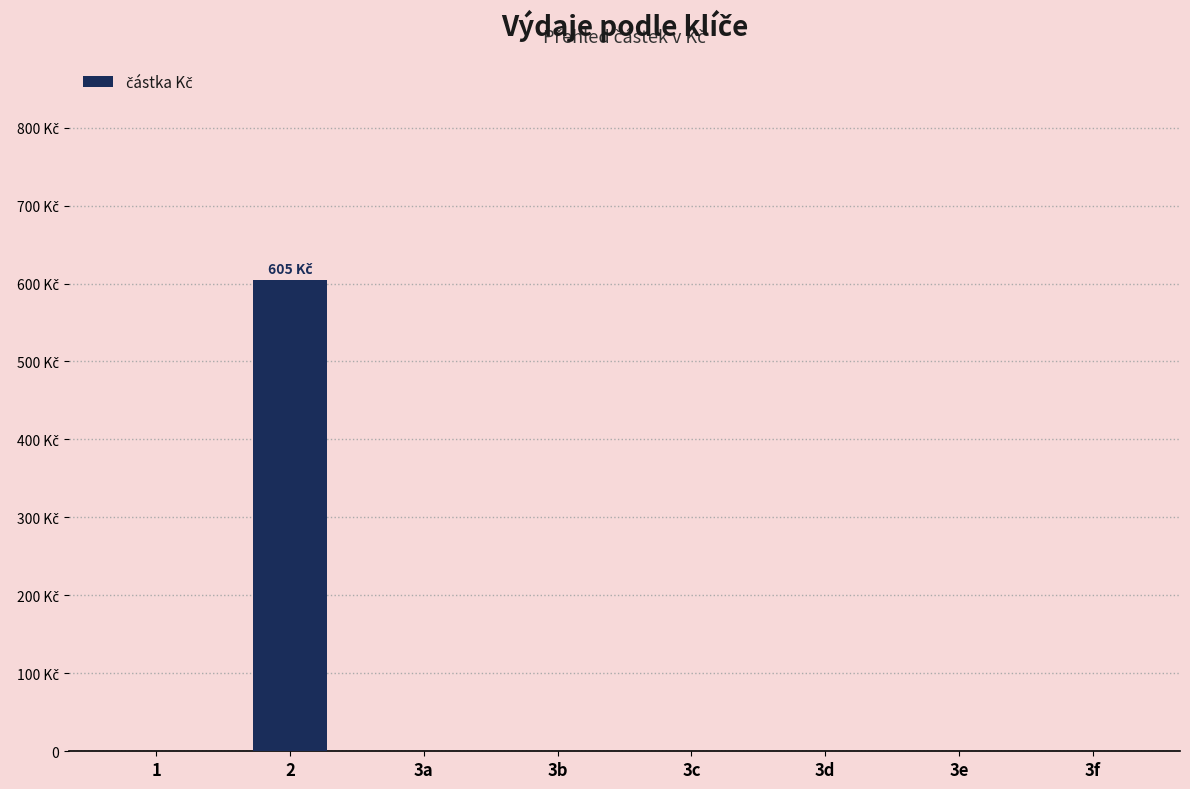

Are the bars horizontal?

No